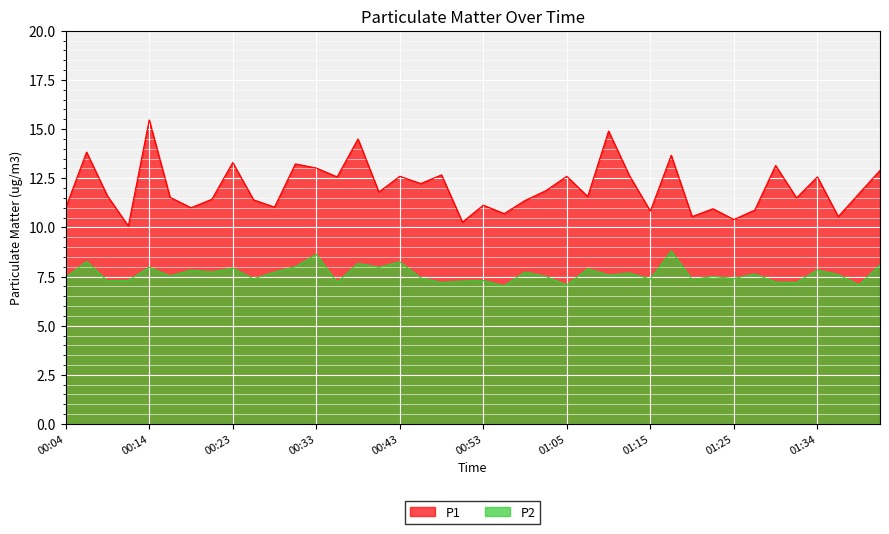

How many lines are shown in the chart?

2